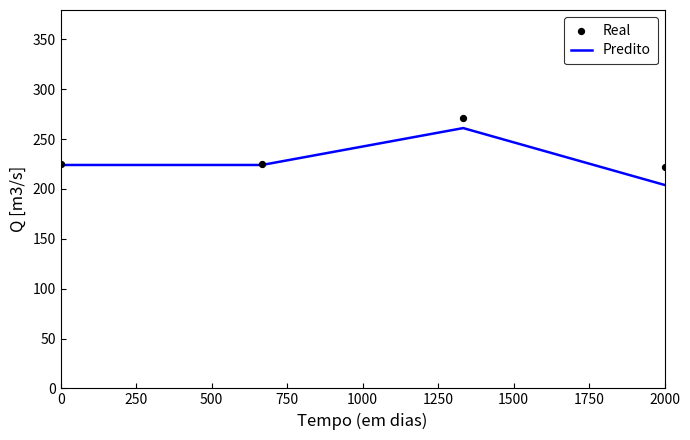

Which series has the largest total across all categories?

Real